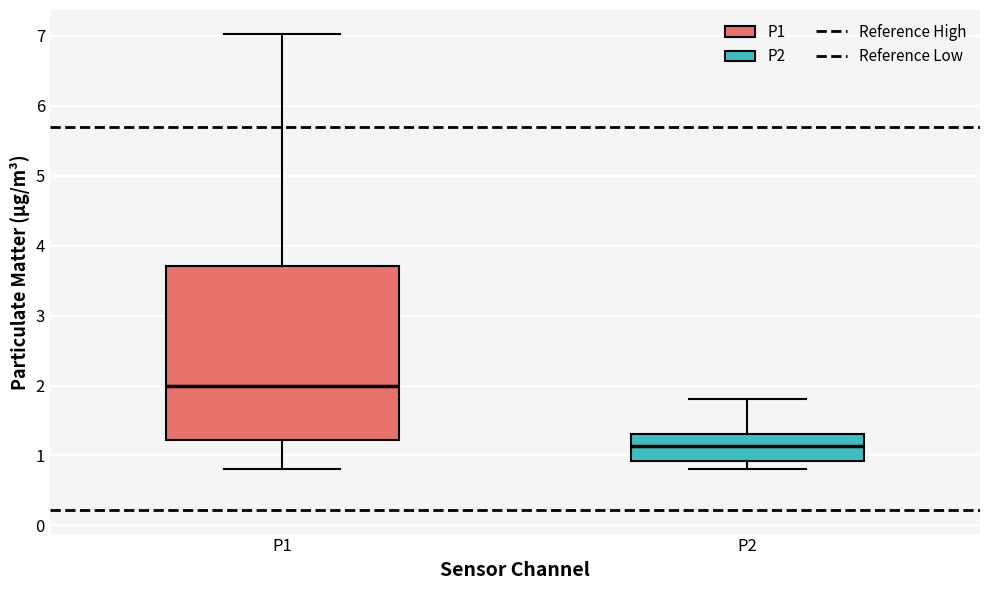

Where does the lower whisker of the box for P2 end on the y-axis? The values are not printed on the chart, so give them approximately, as read against the axis.

0.8